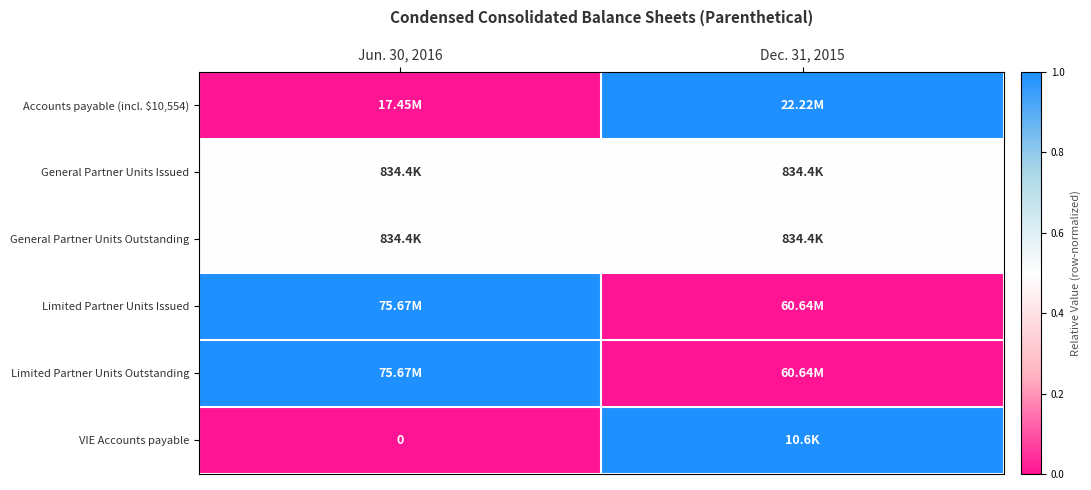

At how many categories does at least one series exceed 0?

2